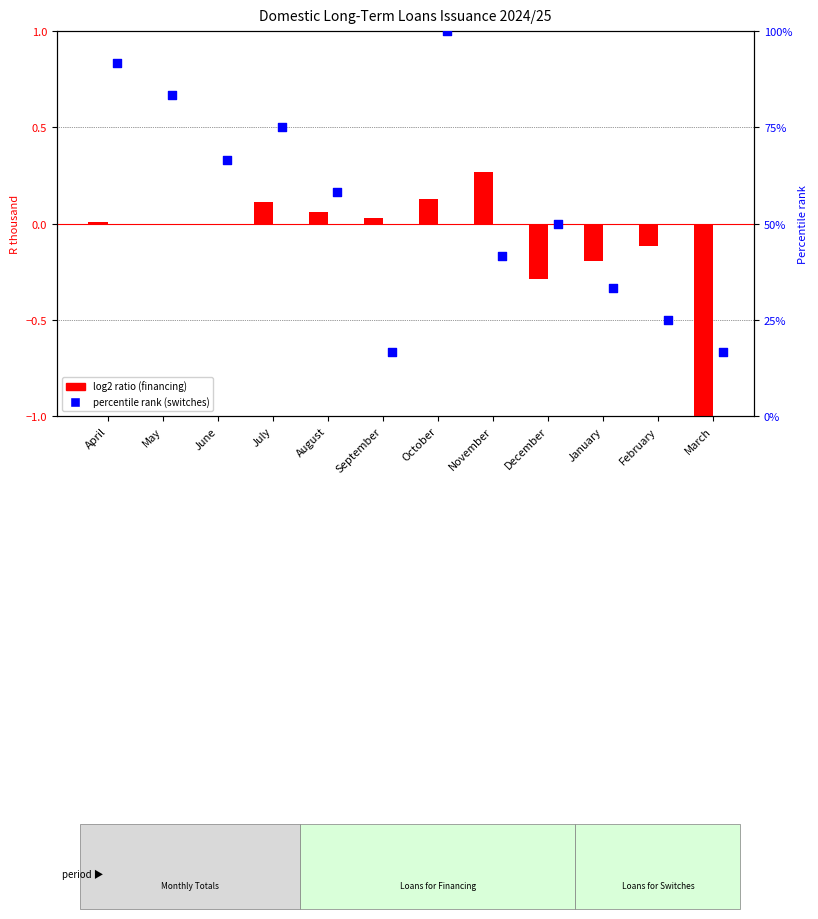

Which series has the widest spread of Y values?

Loans issued for switches